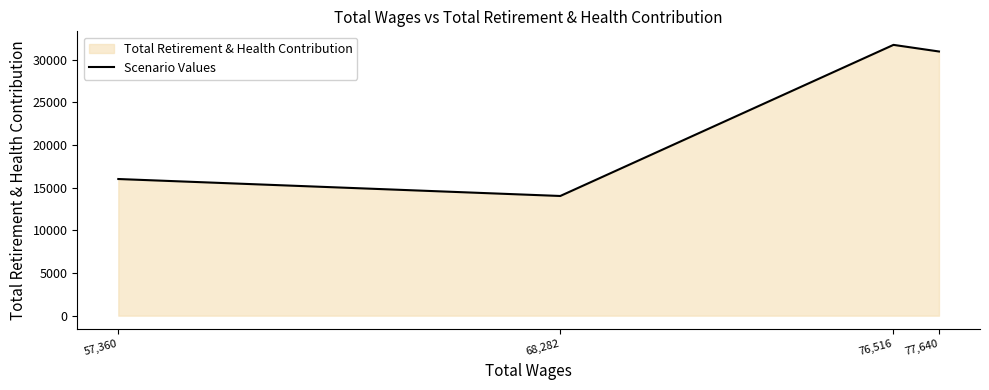

What is the sum of the values at 77,640 and 57,360?

47003